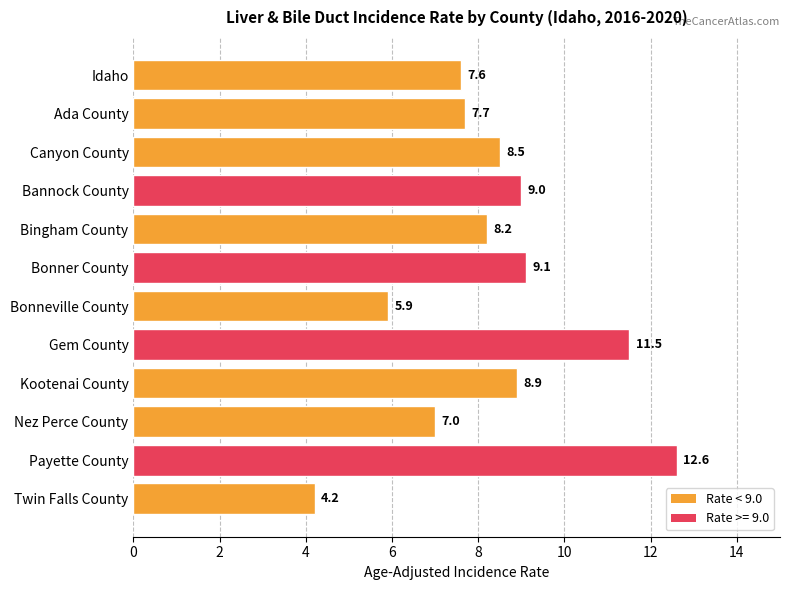

Reading top to bottom, what are all the values shown in this chart?

7.6	7.7	8.5	9.0	8.2	9.1	5.9	11.5	8.9	7.0	12.6	4.2